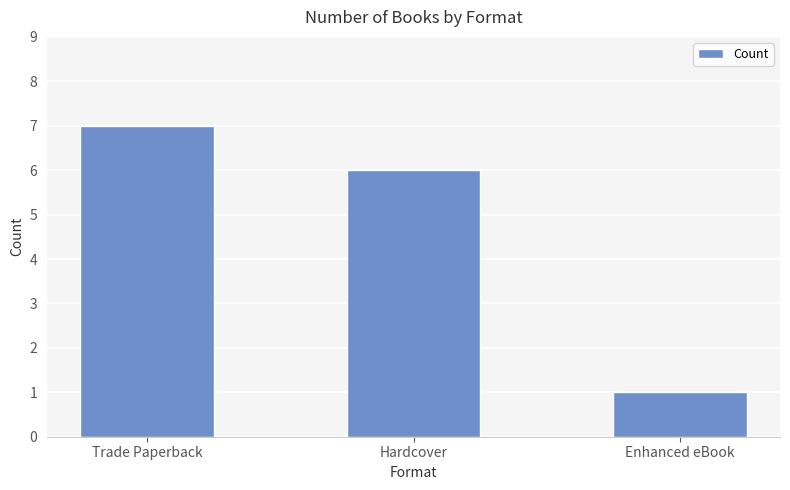

What is the average value?

5